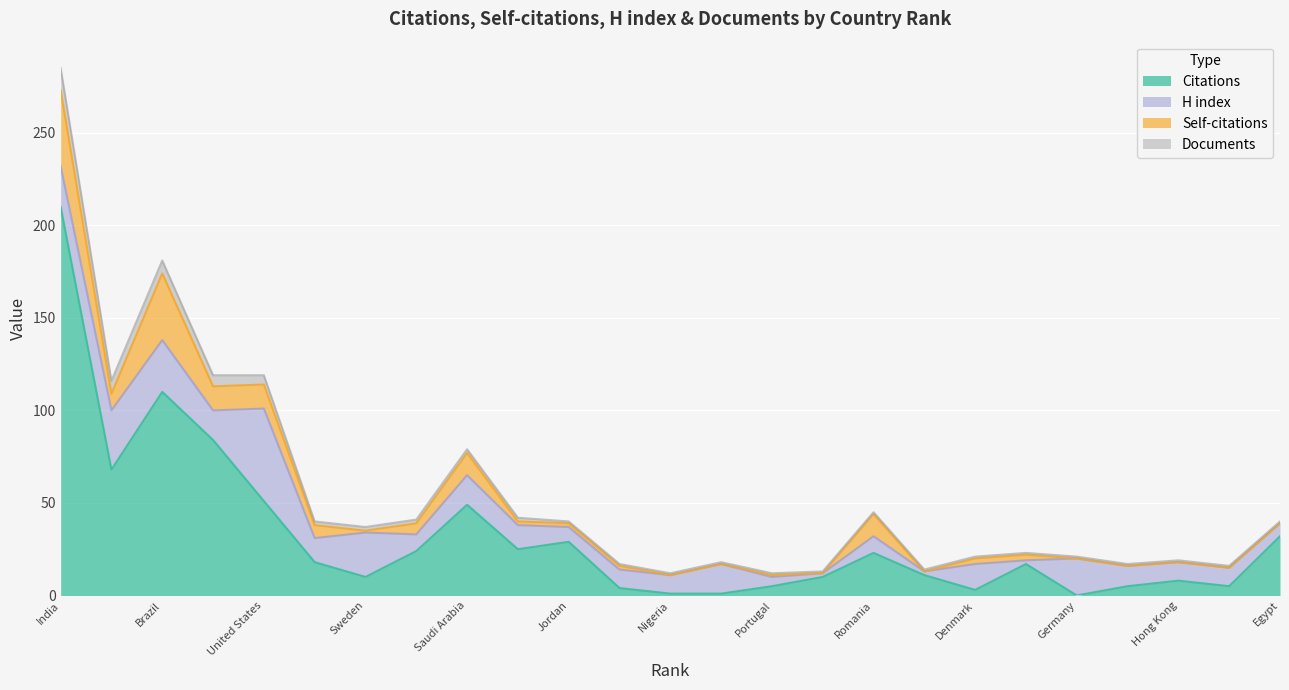

What is the maximum value for Citations?

210